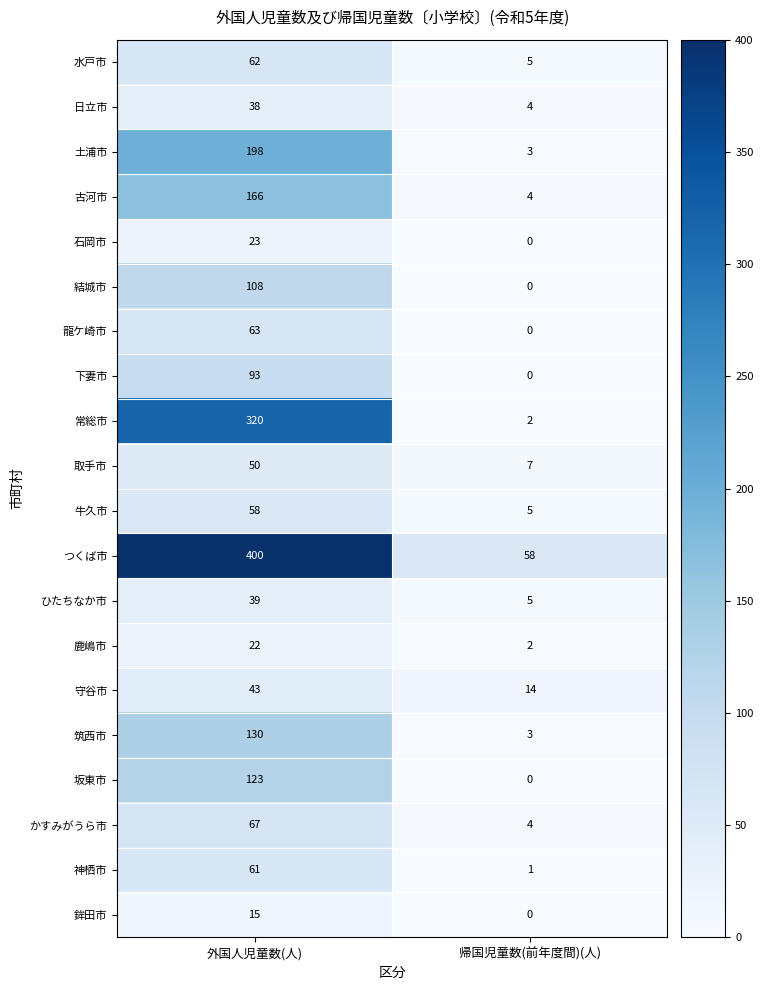

What value does the つくば市 series have at 外国人児童数(人)?

400